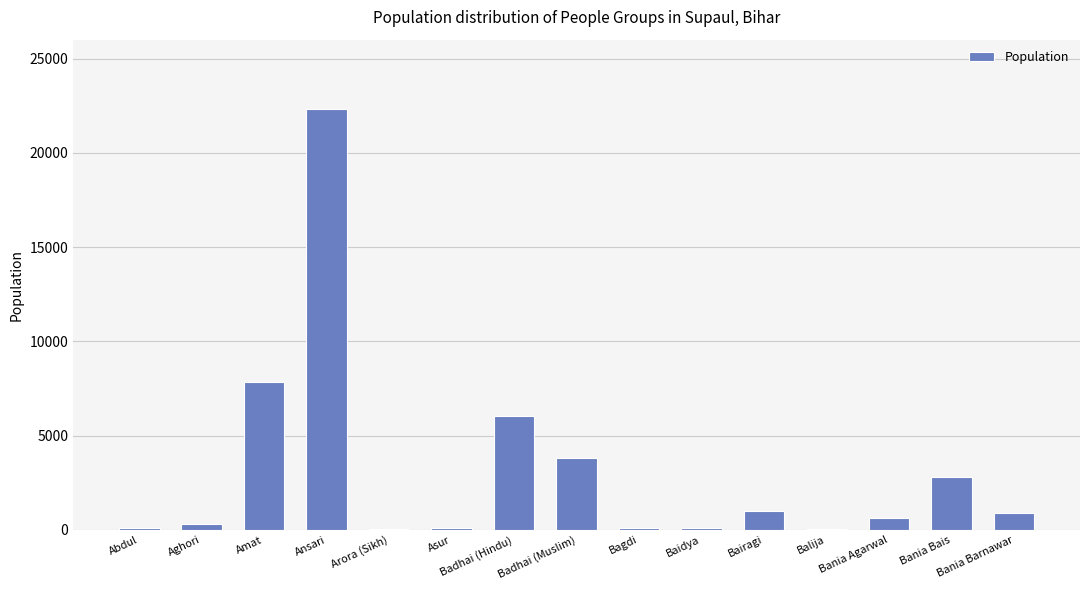

Which has a higher value, Amat or Asur?

Amat